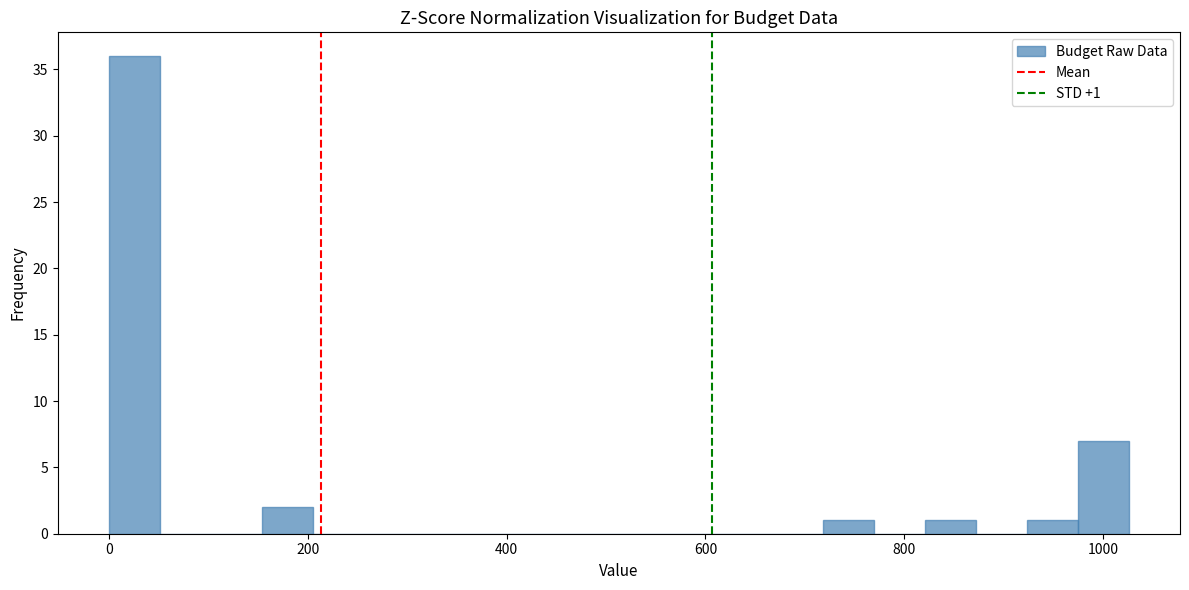

Read against the x-axis, roughly where is the centre of the tallest bar?

20